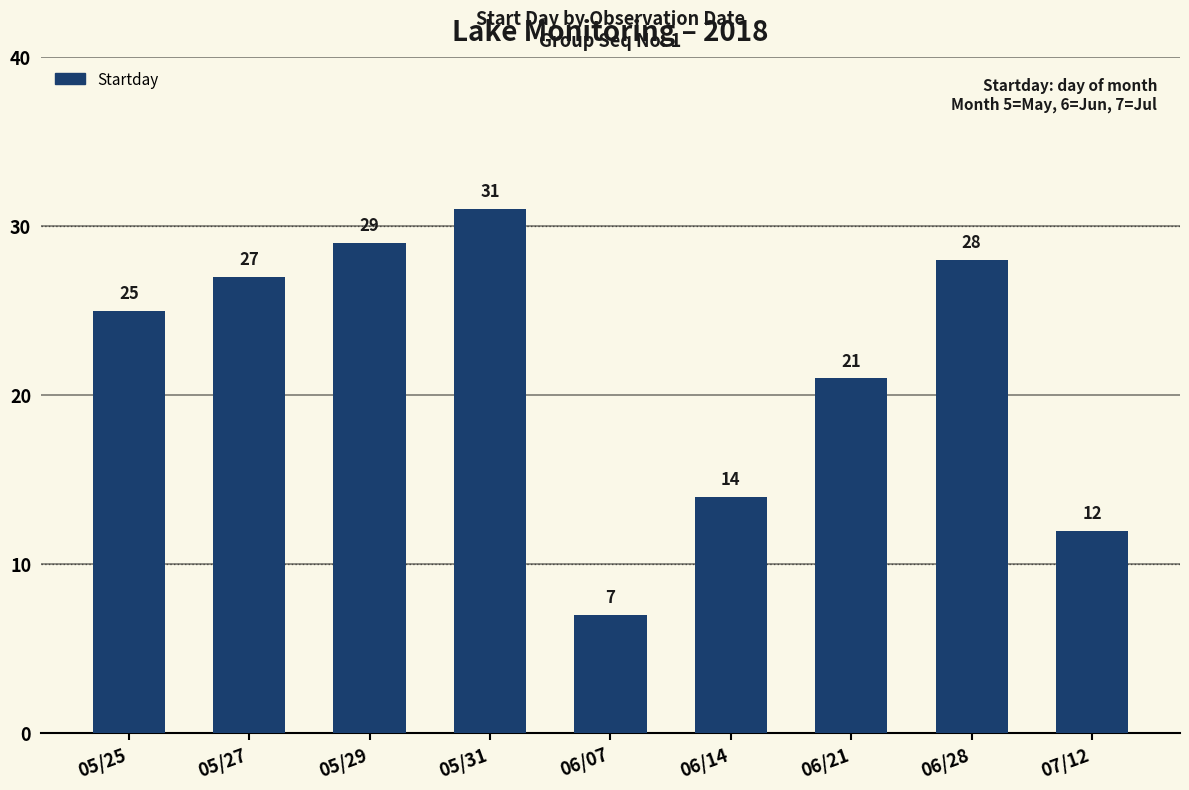

Reading left to right, list all the values displayed in this chart.

05/25=25	05/27=27	05/29=29	05/31=31	06/07=7	06/14=14	06/21=21	06/28=28	07/12=12